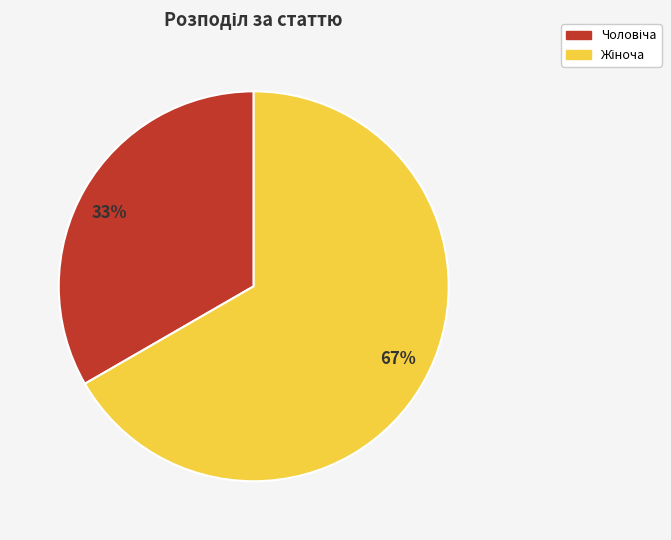

Is there any slice that represents more than half of the pie?

Yes